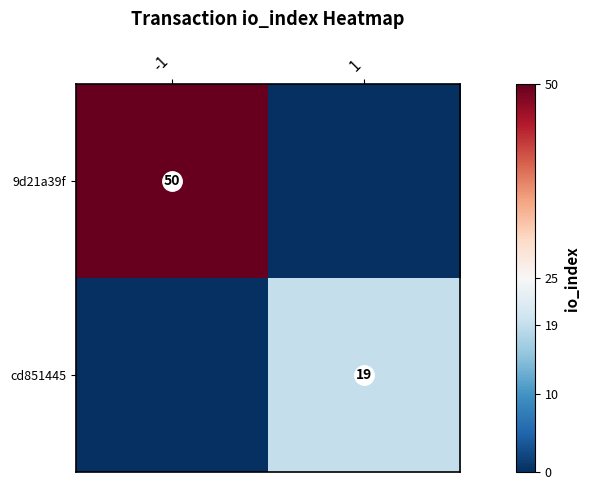

Which series has the largest total across all categories?

9d21a39f